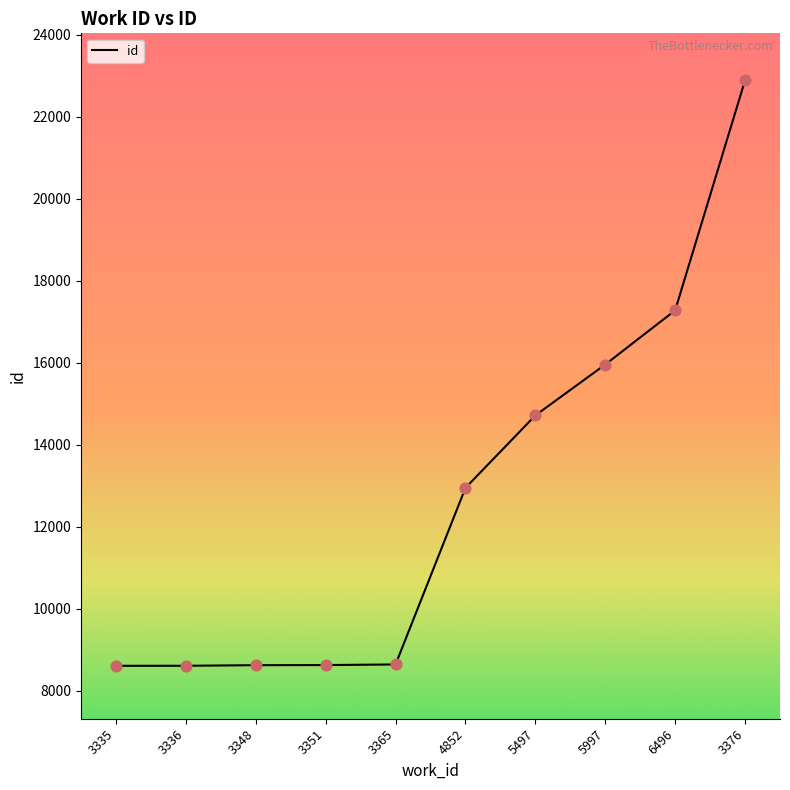

What is the change in value from 3351 to 5497?

+6090